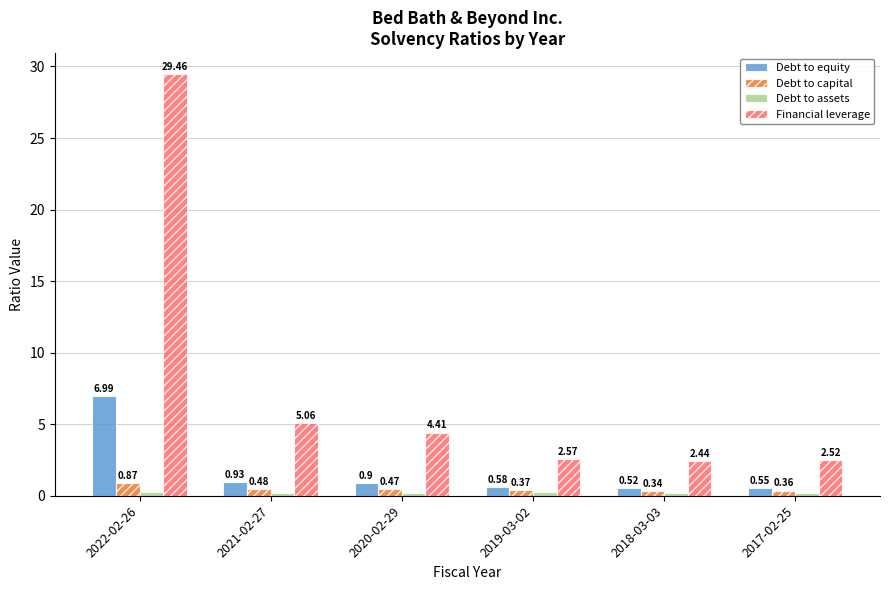

Which series has the widest spread of values?

Financial leverage